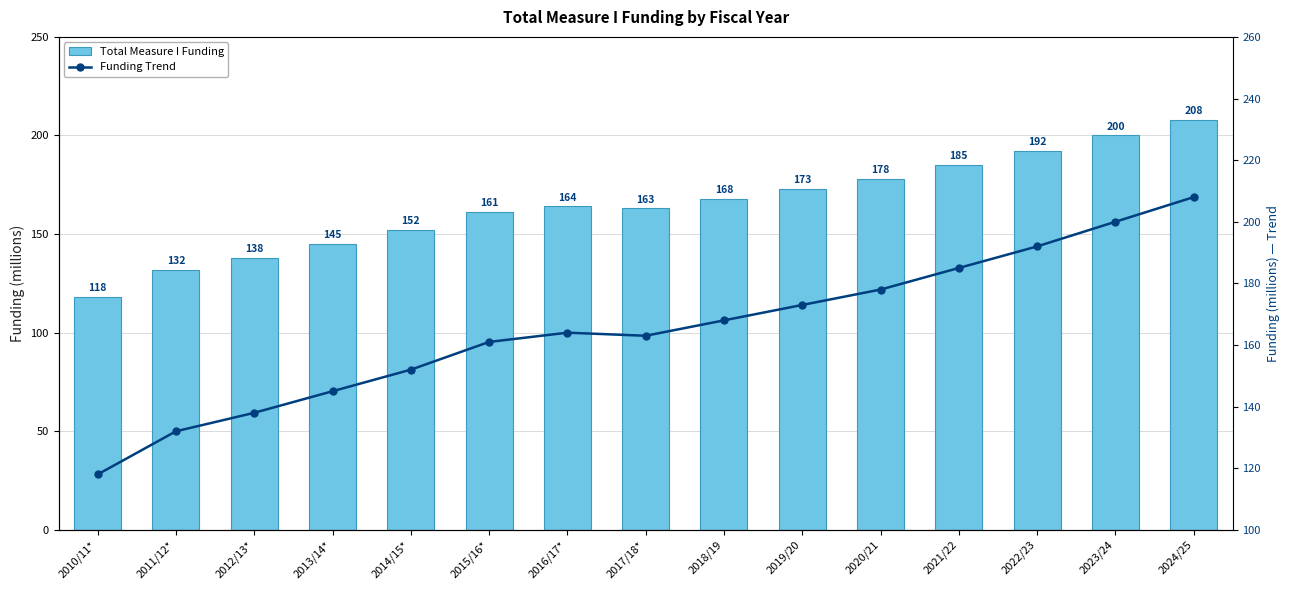

What is the sum of all Funding Trend values?

2477